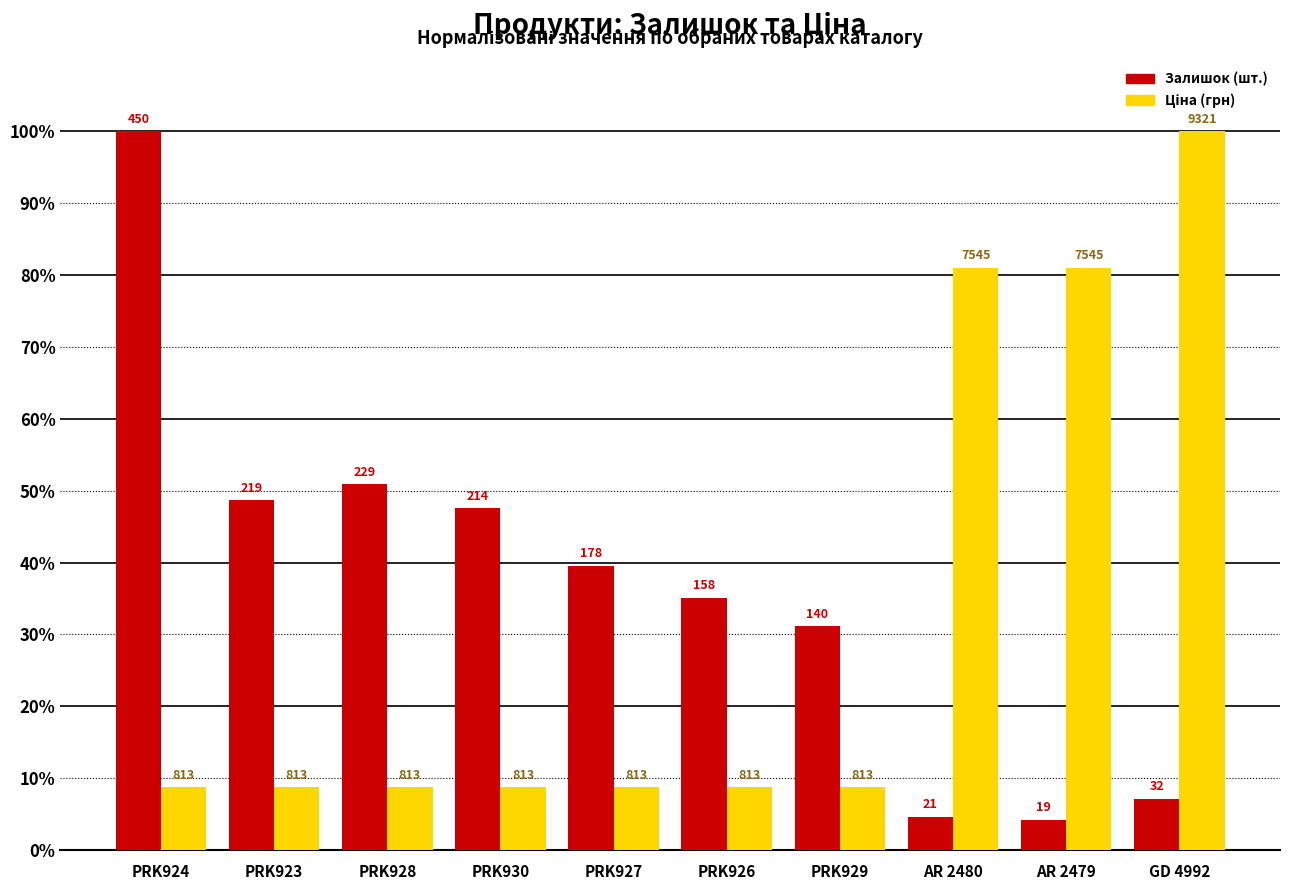

Is it true that Ціна (грн) equals 3.6 at PRK923?

False